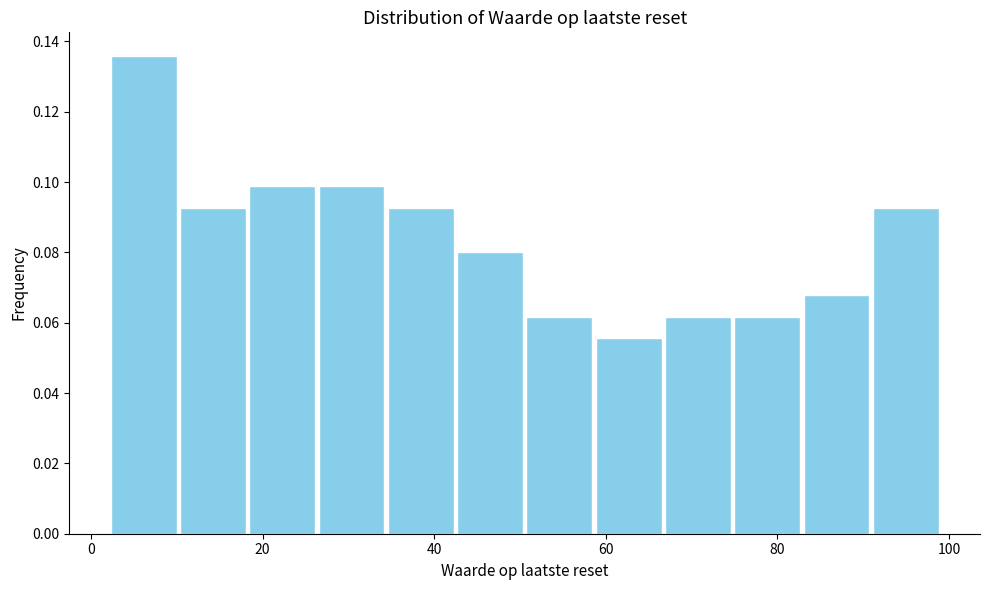

Reading left to right, transcribe this chart: for each bar, give the range it covers on the x-axis and its height. Neither the bar edges nor the heights are printed on the chart, so give them approximately, as read against the axes.

2 to 10: 0.136
10 to 18: 0.092
18 to 26: 0.098
26 to 34: 0.098
34 to 42: 0.092
42 to 50: 0.080
50 to 58: 0.062
58 to 66: 0.056
66 to 74: 0.062
74 to 82: 0.062
82 to 90: 0.068
90 to 100: 0.092